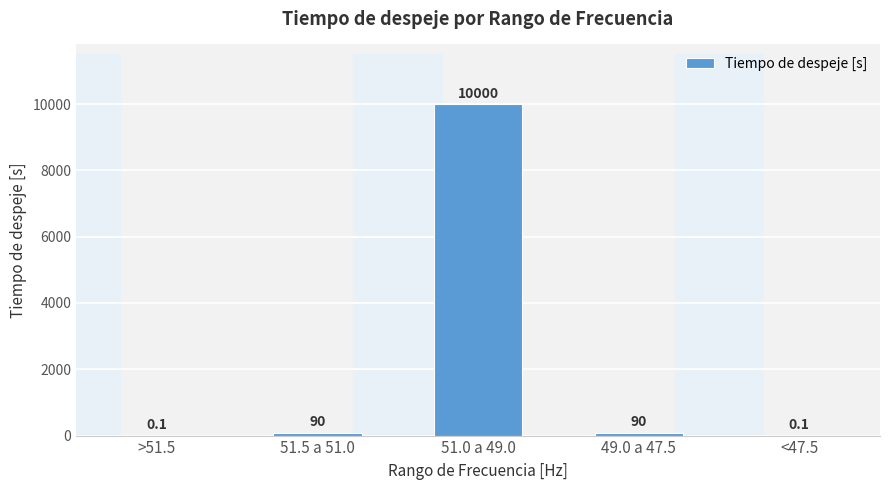

Which label corresponds to the largest value in the chart?

51.0 a 49.0